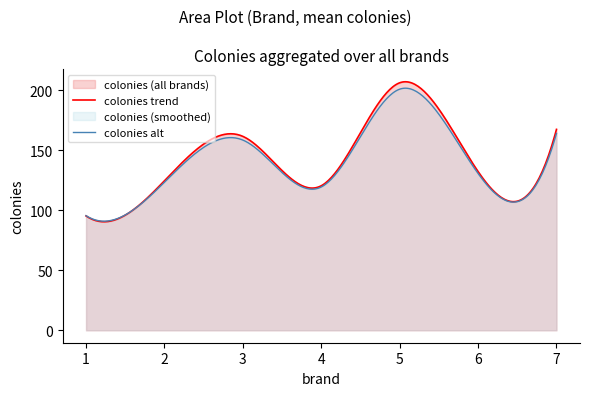

Which label corresponds to the smallest value in the chart?

1